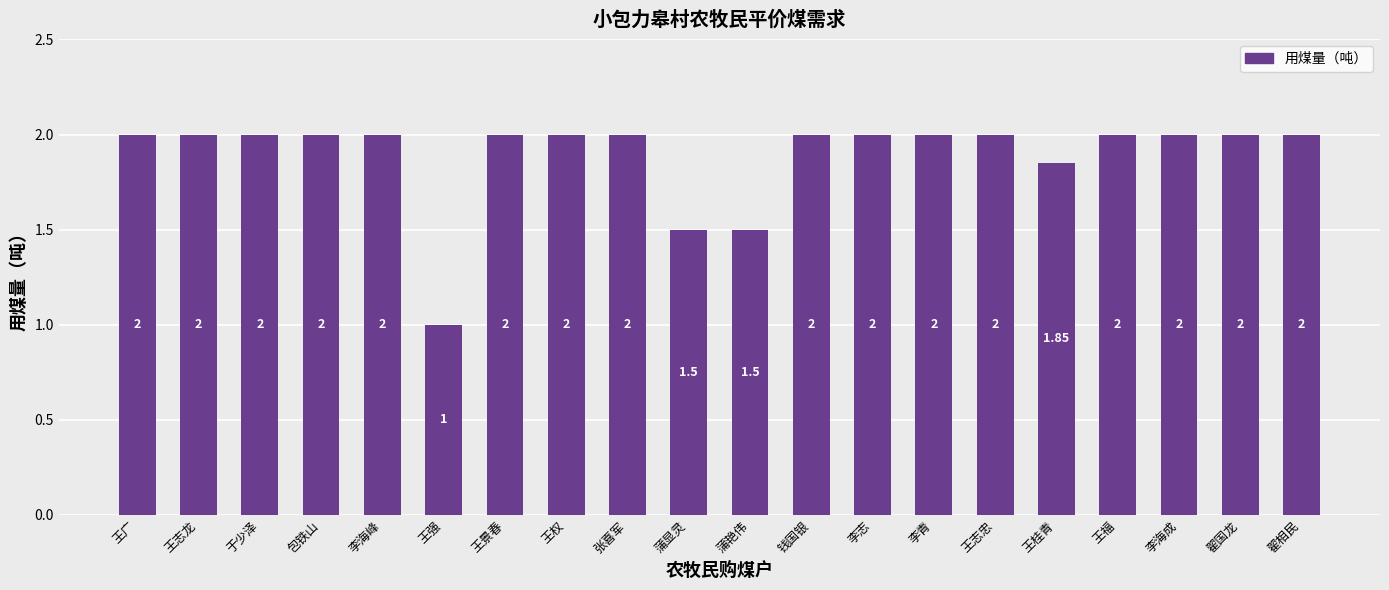

What is the label of the 12th bar from the right?

张喜军